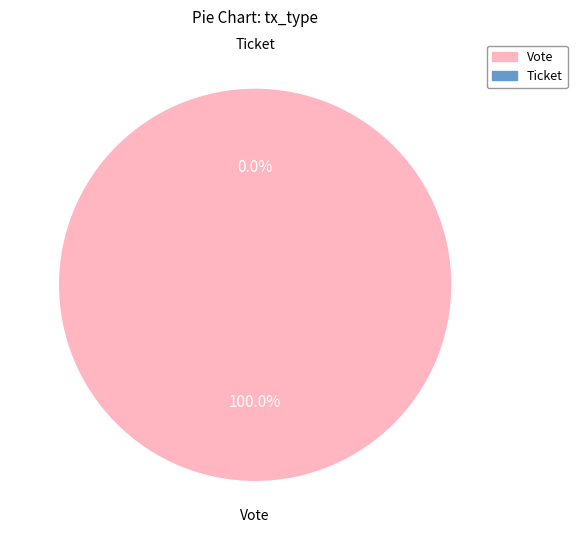

True or false: Ticket accounts for 0% of the total.

True